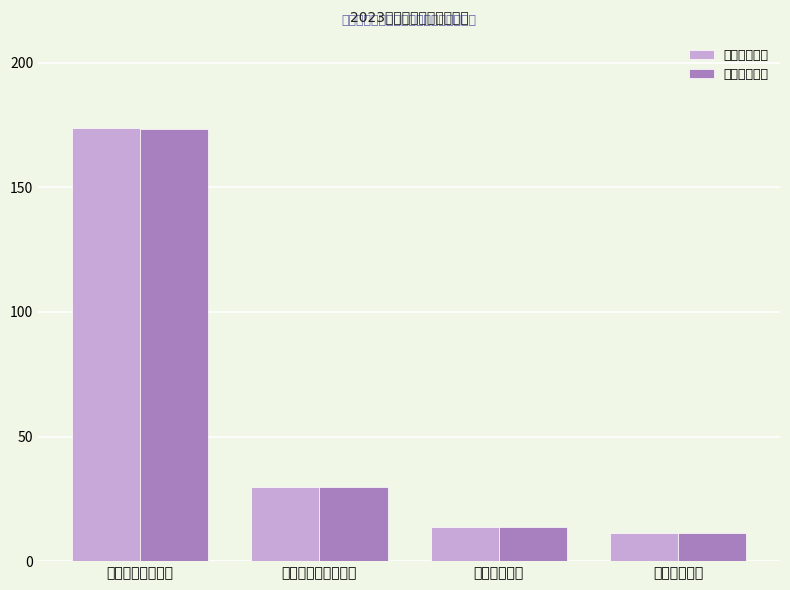

What is the approximate value of 财政拨款收入 at 卫生健康支出?

13.5